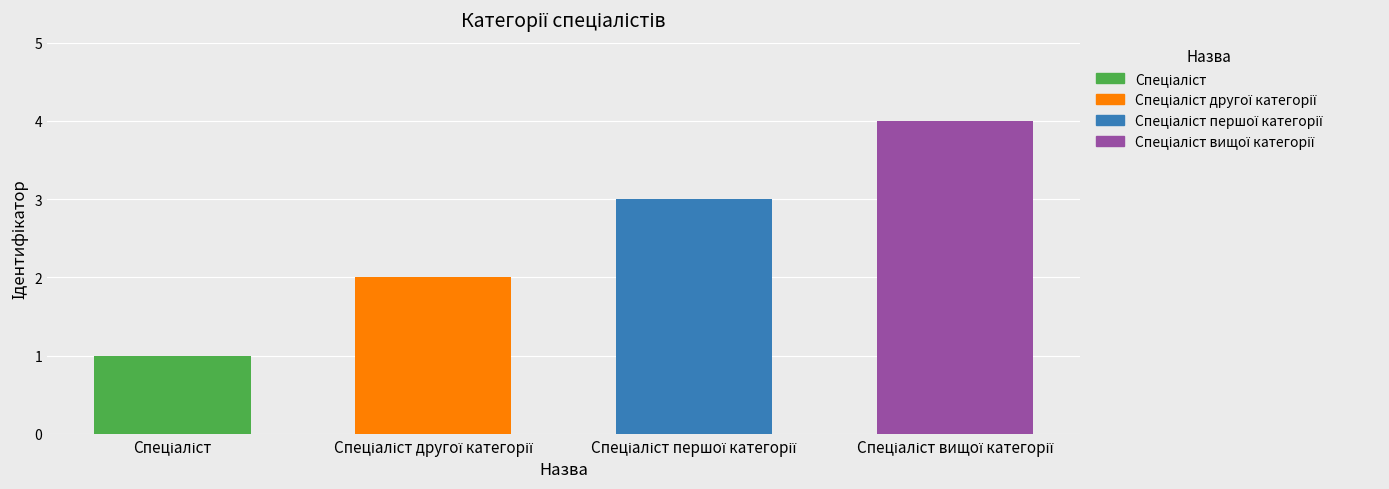

Where does the data first go above 3?

Спеціаліст вищої категорії